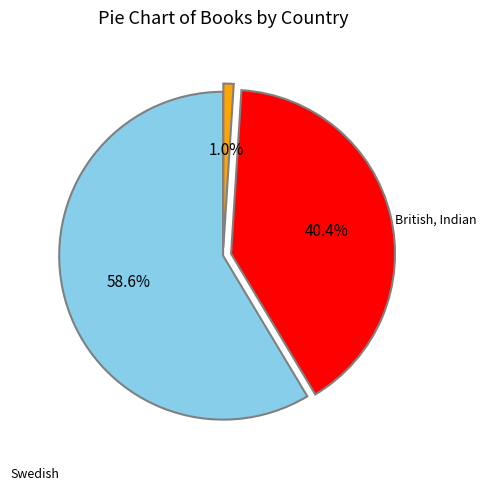

Is there a majority slice in this chart?

Yes